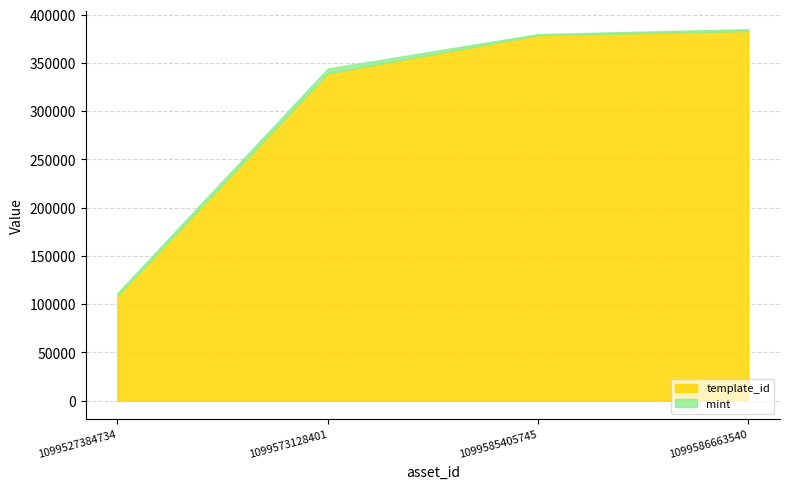

Which label corresponds to the largest value in the chart?

1099586663540